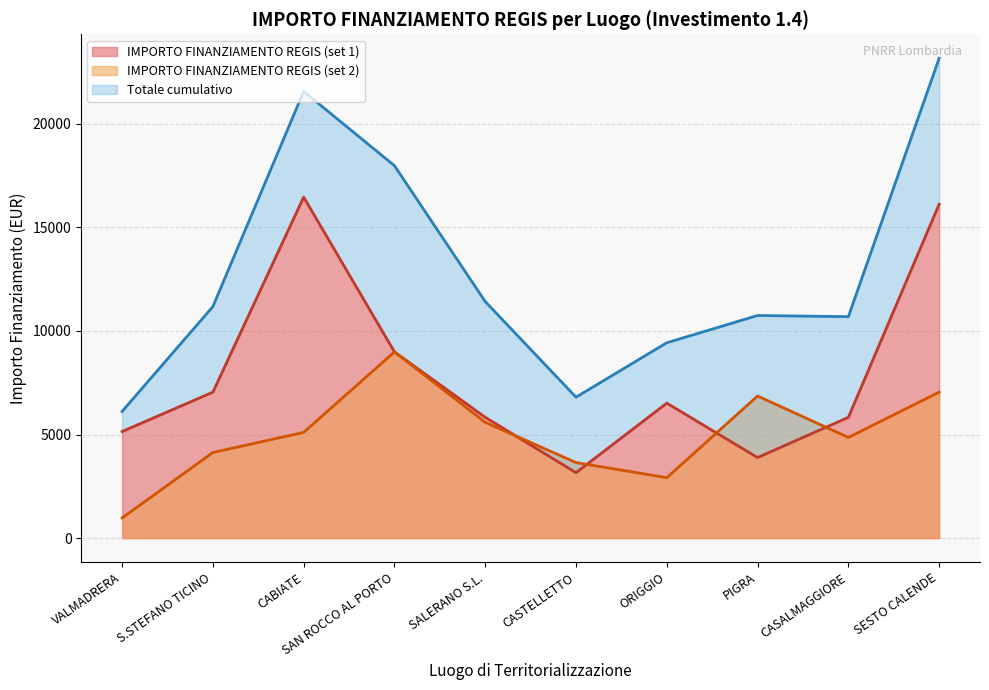

What is the label of the 8th point from the right?

CABIATE